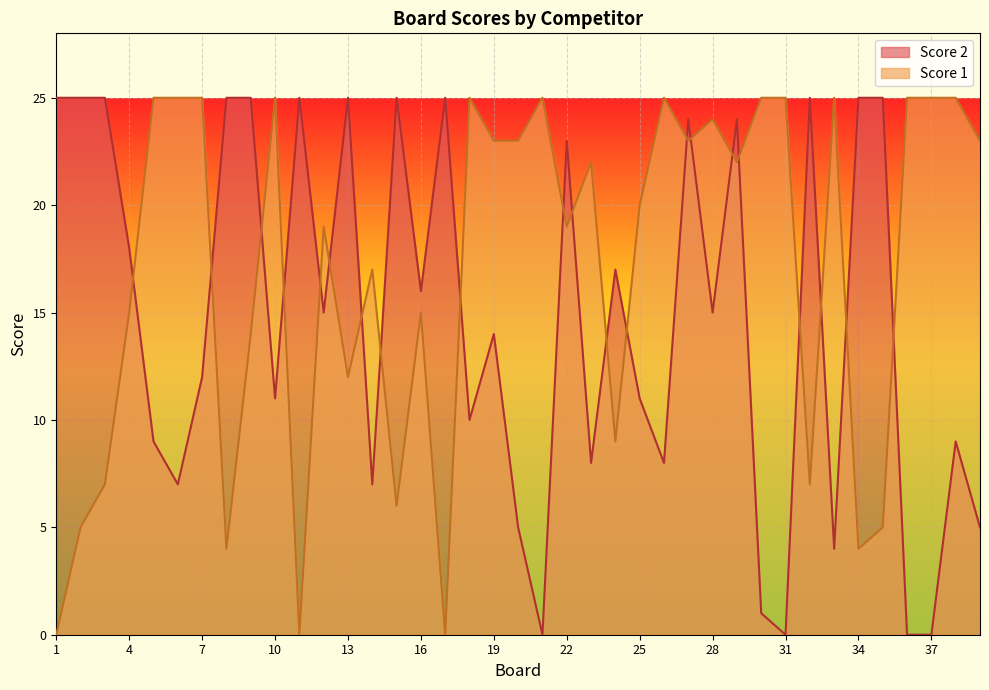

Where does the Score 1 series first go above 22?

5